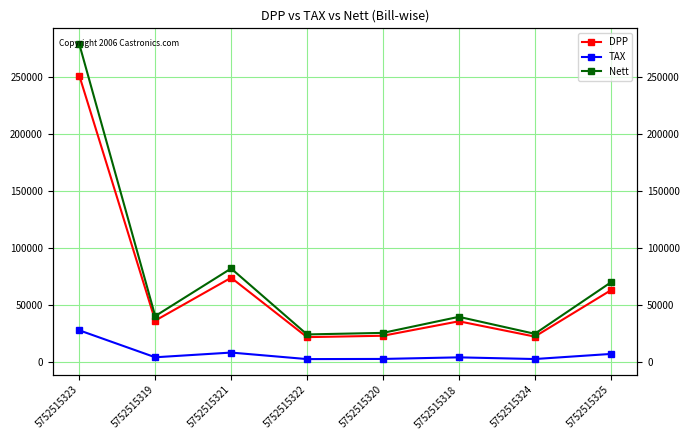

What is the minimum value for Nett?

23996